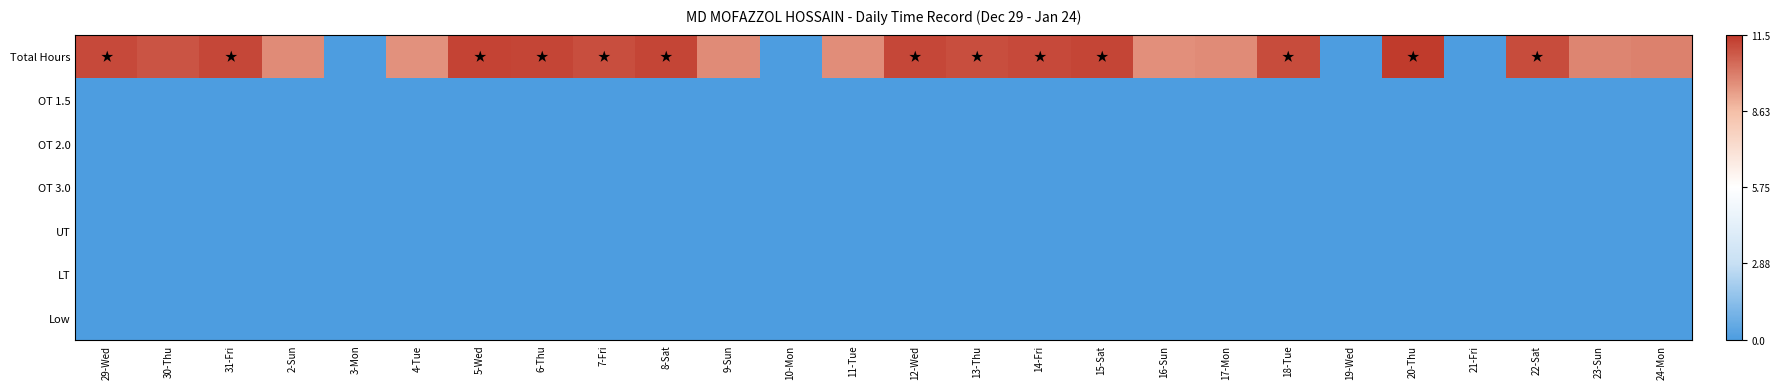

Rank the series by their maximum value, from lowest to highest.

OT 1.5, OT 2.0, OT 3.0, UT, LT, Low, Total Hours